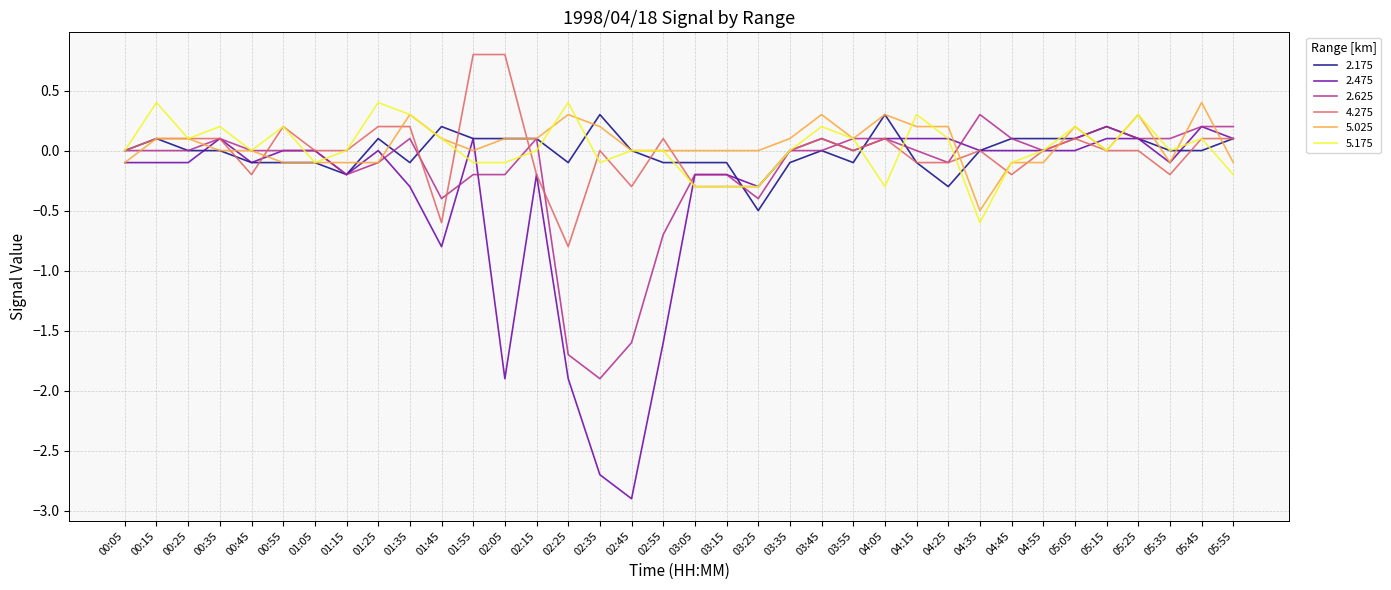

Is the value of 5.025 at 00:25 greater than the value of 2.175 at 02:35?

No